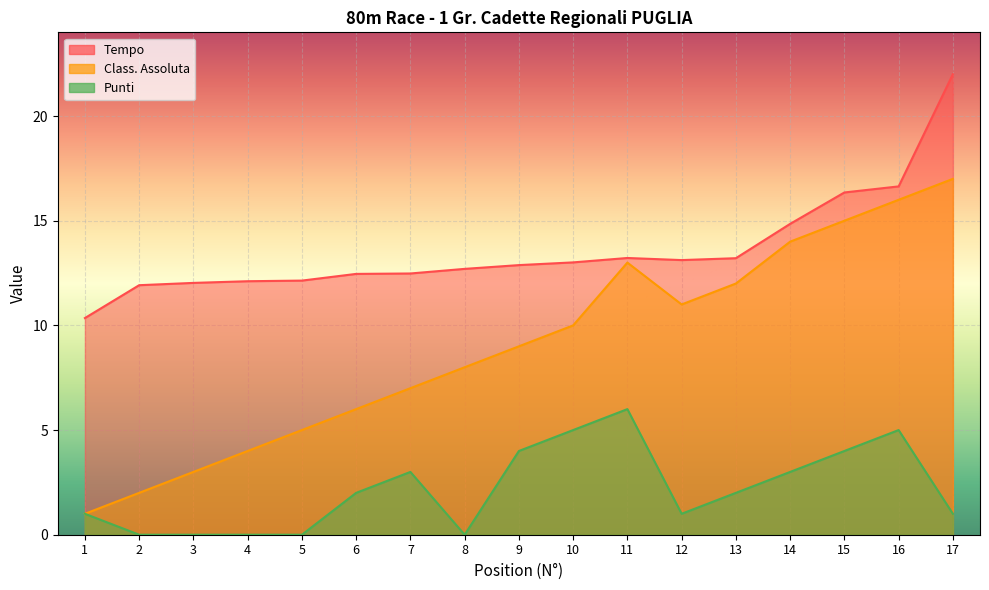

True or false: Class. Assoluta and Punti intersect in this chart.

False